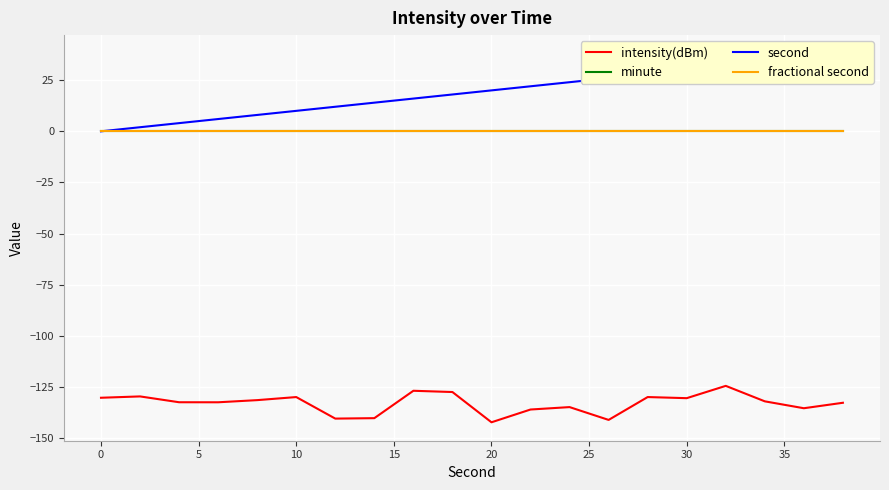

What is the difference between the second highest and second lowest values in the intensity(dBm) series?

14.2